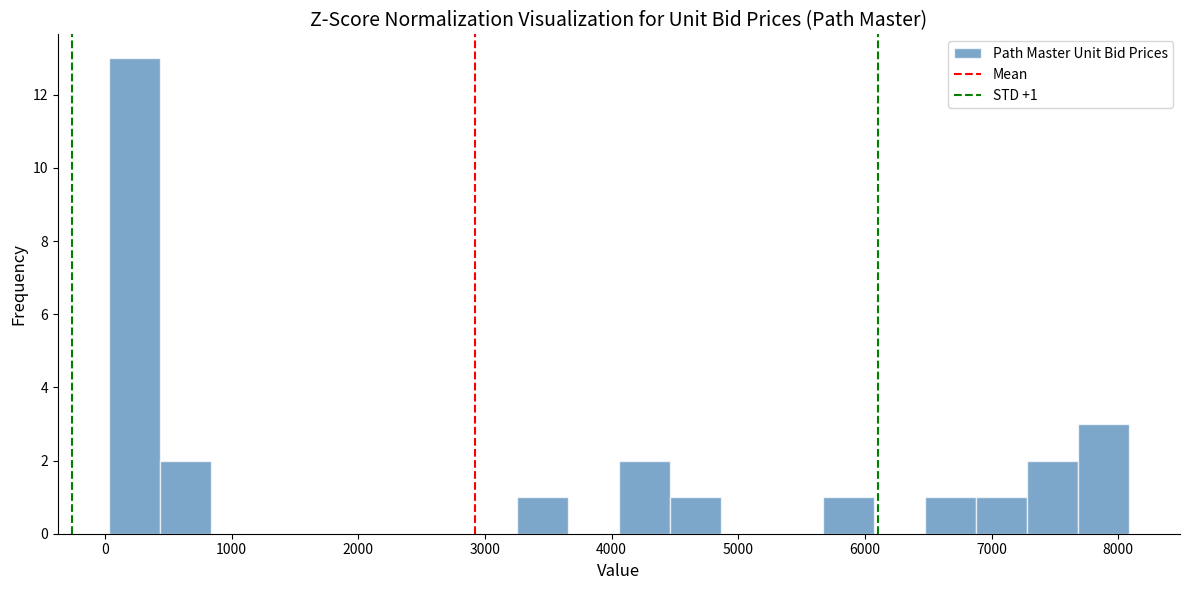

Over which range of the x-axis is the bar tallest?

0 to 400